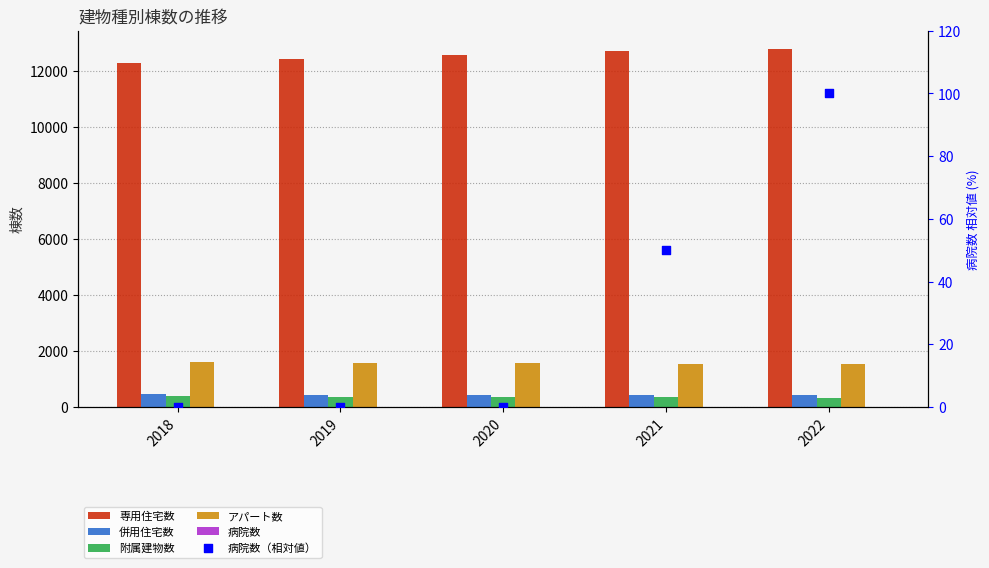

What are all the series names shown in the legend?

専用住宅数, 併用住宅数, 附属建物数, アパート数, 病院数, 病院数（相対値）